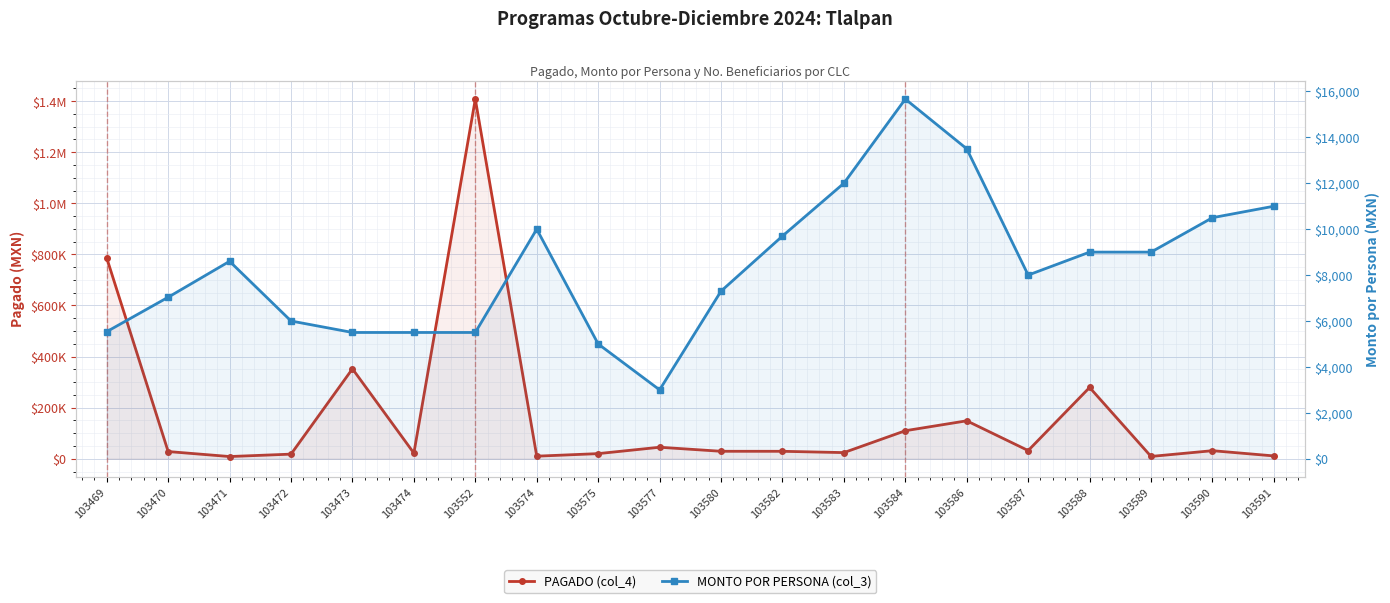

At which label does MONTO POR PERSONA (col_3) first exceed 8600?

103574